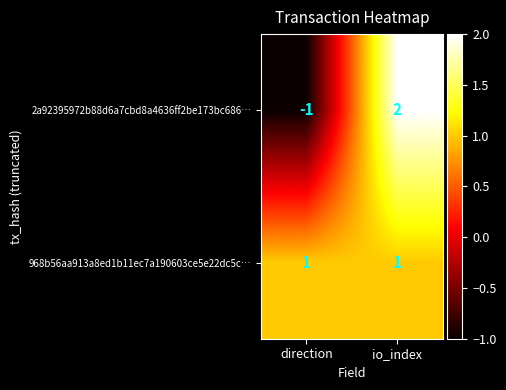

What is the total value across all series at io_index?

3